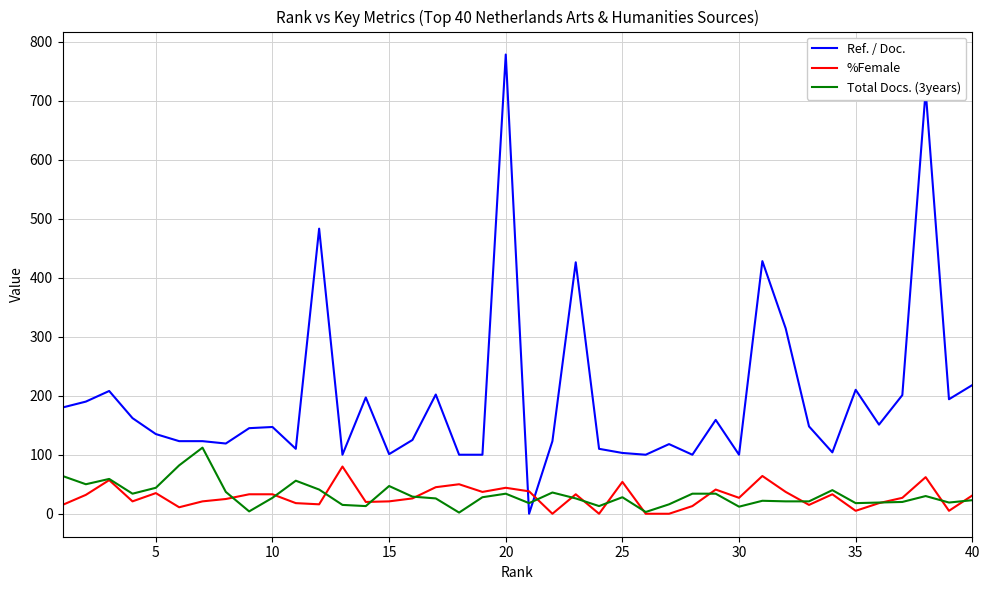

Which series has the widest spread of values?

Ref. / Doc.